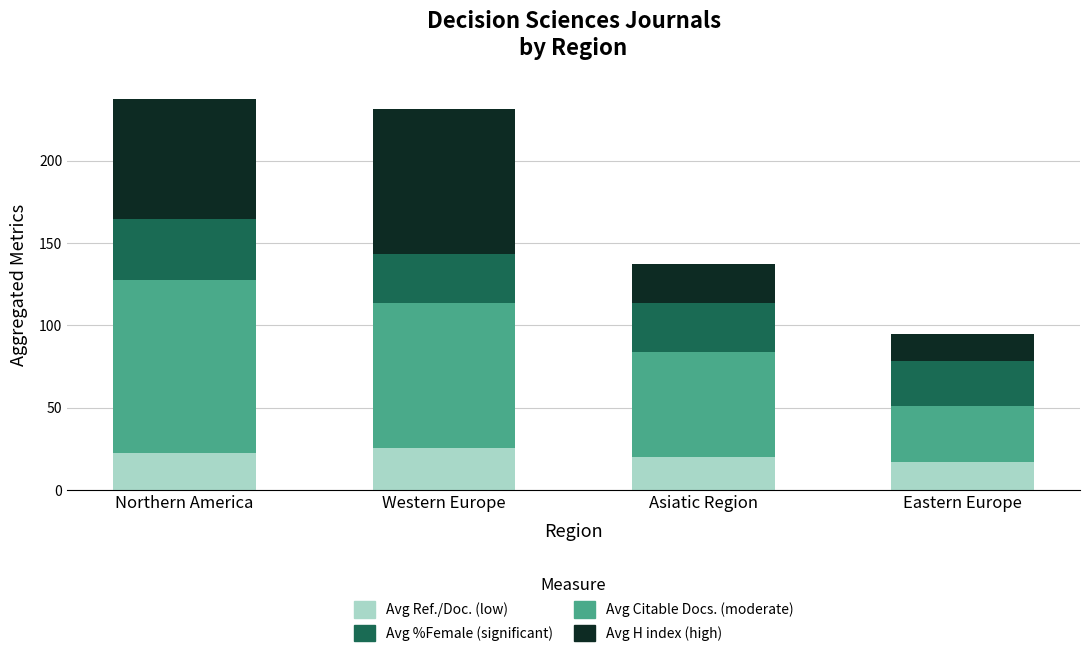

What is the total value across all series at Asiatic Region?

137.4